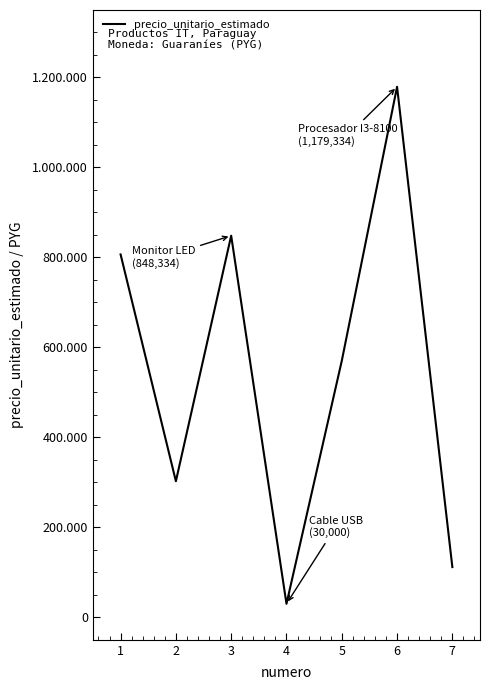

Reading left to right, list all the values displayed in this chart.

806667	302511	848334	30000	570000	1179334	111667